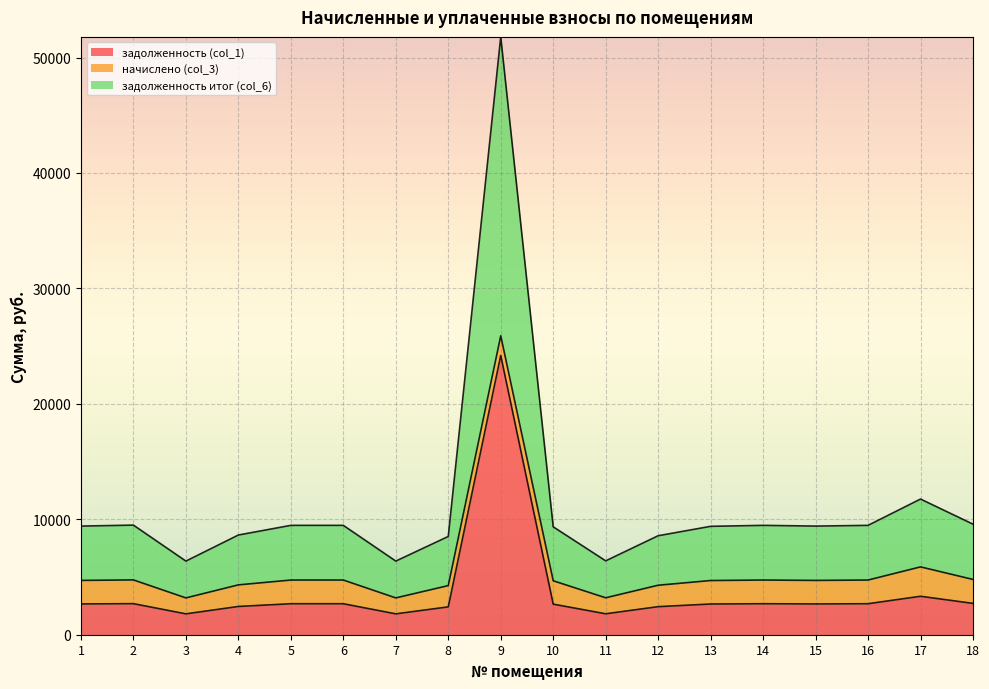

Is it true that задолженность (col_1) equals 24193.3 at 9?

True